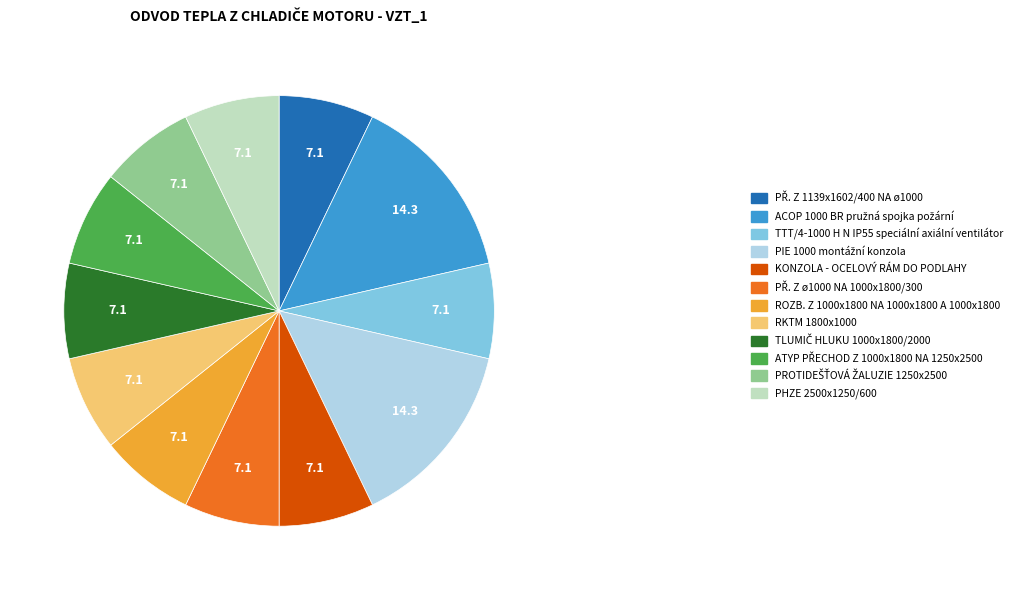

Does any single category account for the majority?

No